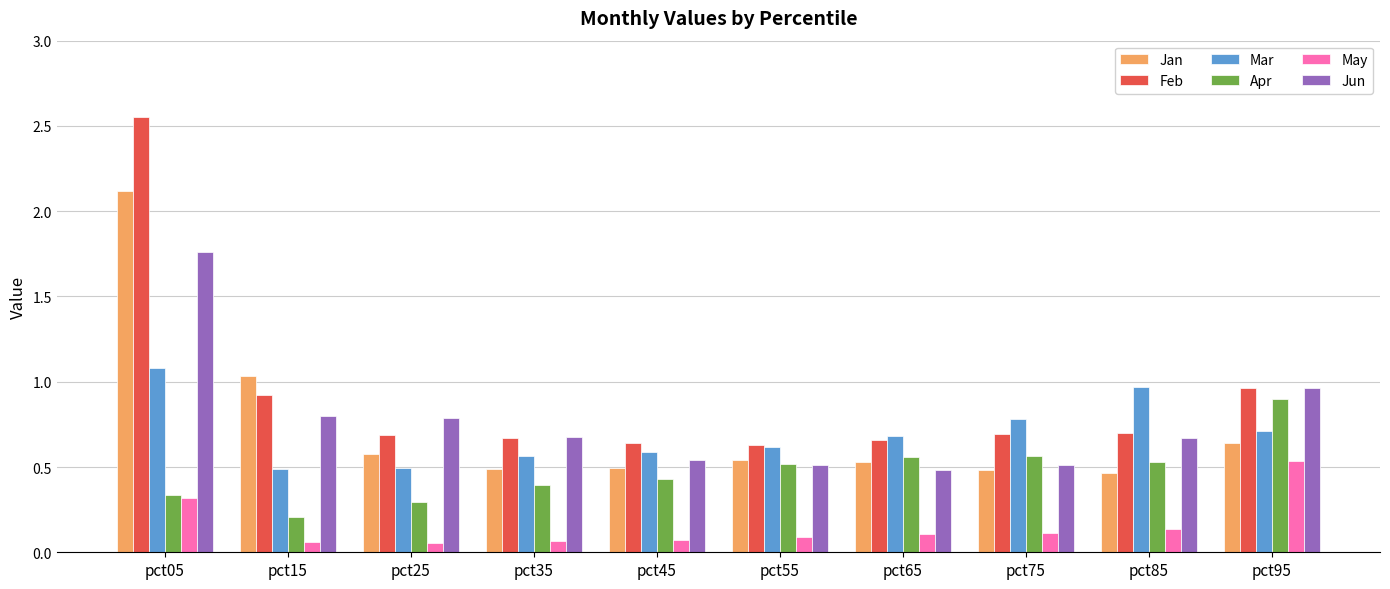

What value does the Feb series have at pct15?

0.9